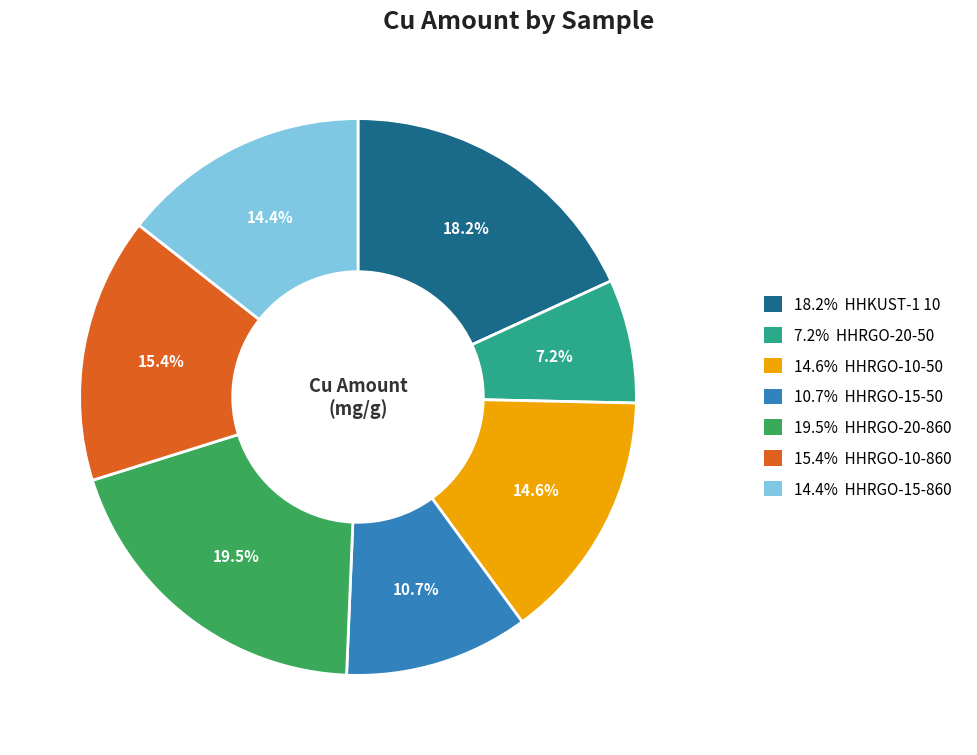

Is there a majority slice in this chart?

No